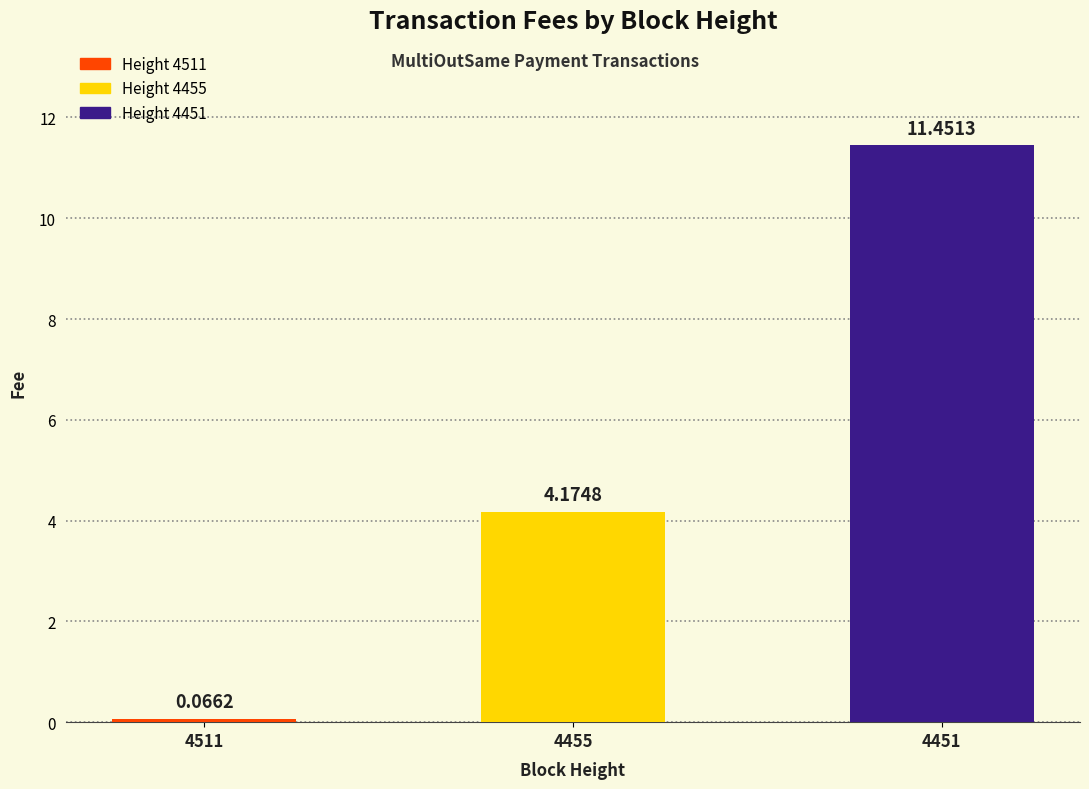

List the labels in order of value, smallest first.

4511, 4455, 4451